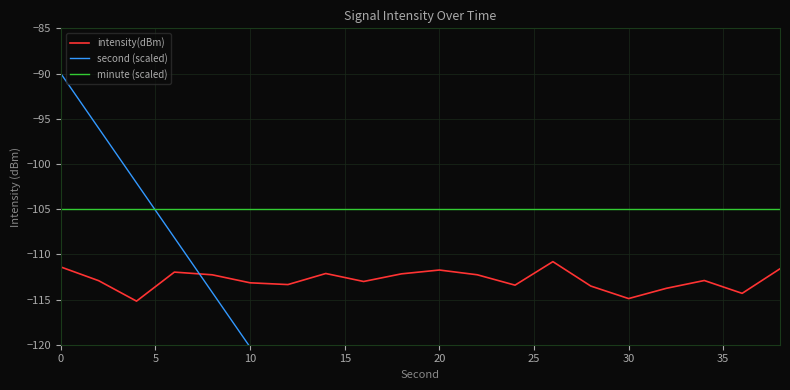

What is the sum of all second (scaled) values?

-2950.0